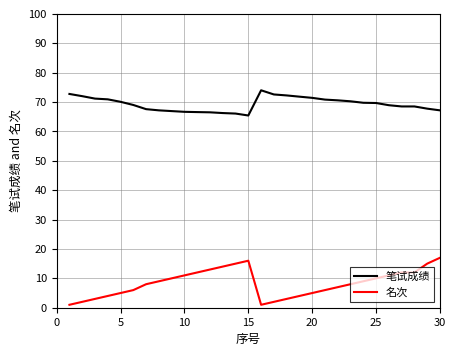

What is the maximum value shown in the chart?

74.0